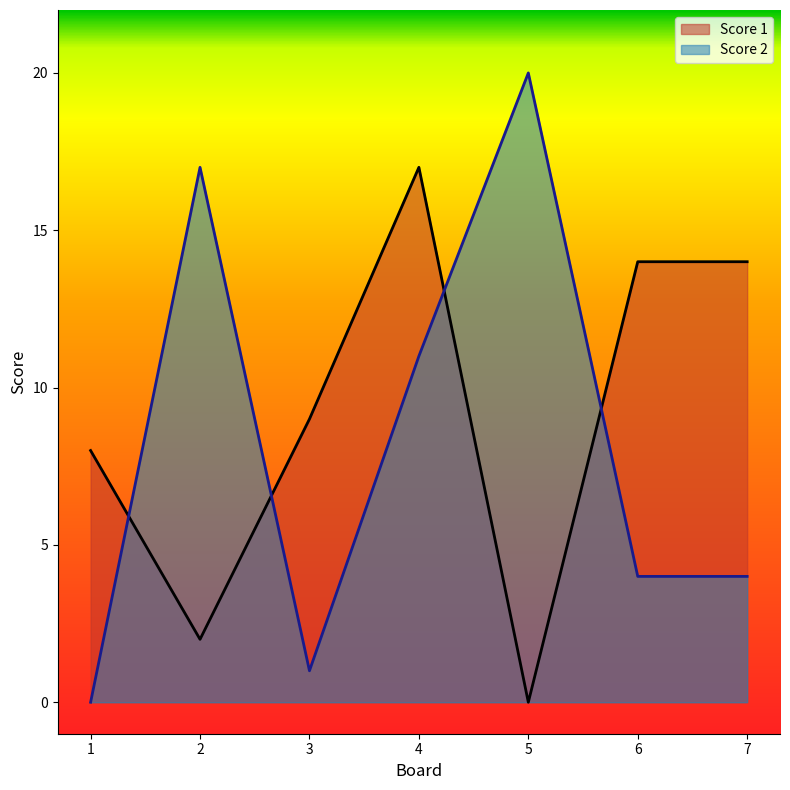

How many intersections are there between Score 2 and Score 1?

4